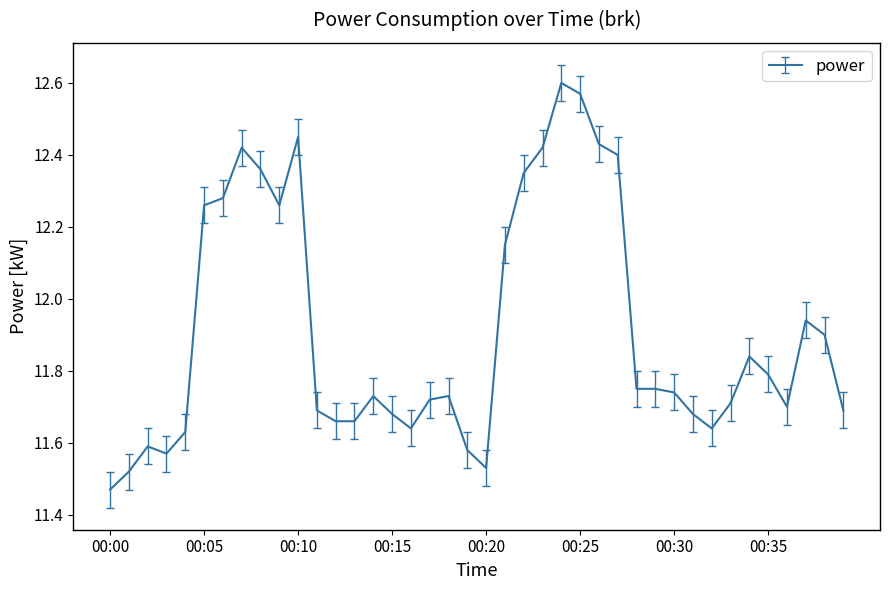

How many lines are shown in the chart?

1